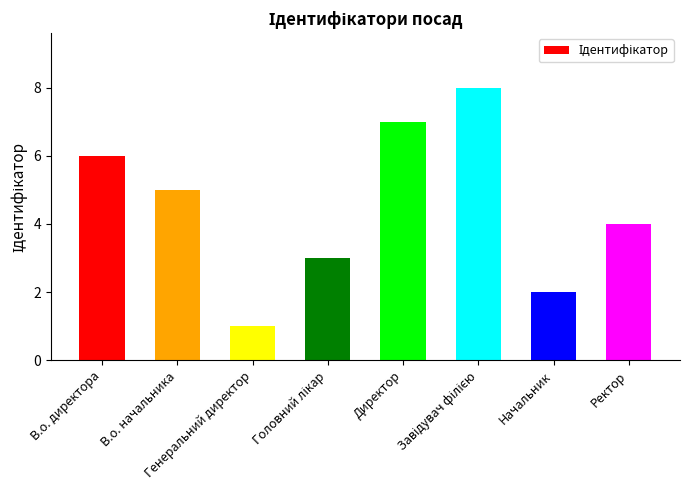

Reading left to right, what are all the values shown in this chart?

6	5	1	3	7	8	2	4